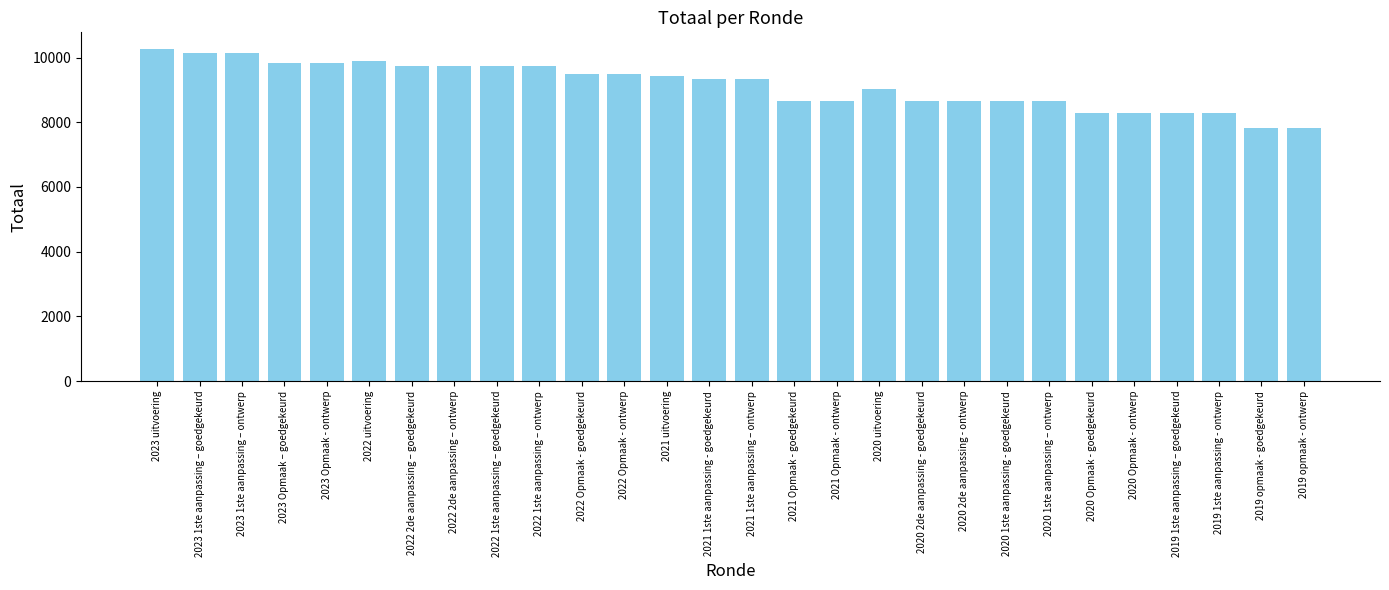

What is the minimum value shown in the chart?

7823